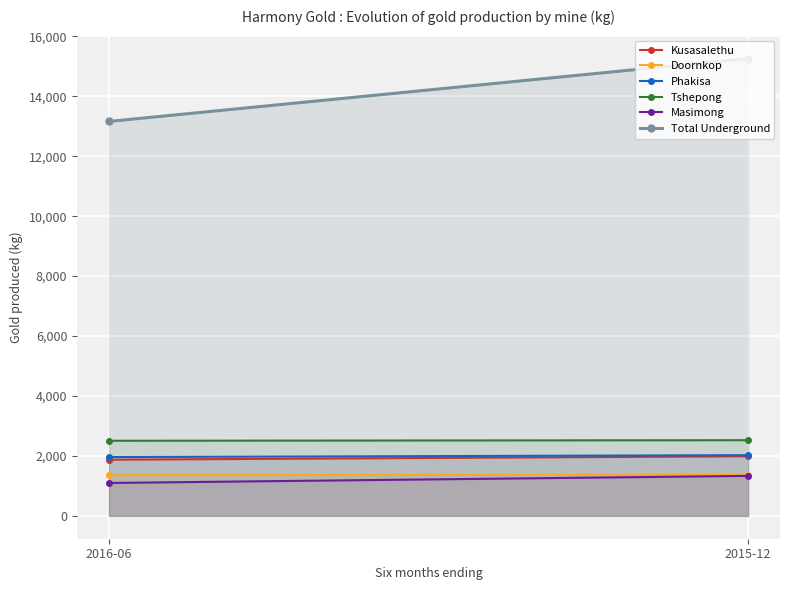

The Phakisa series shows 2026 at 2015-12. True or false?

True